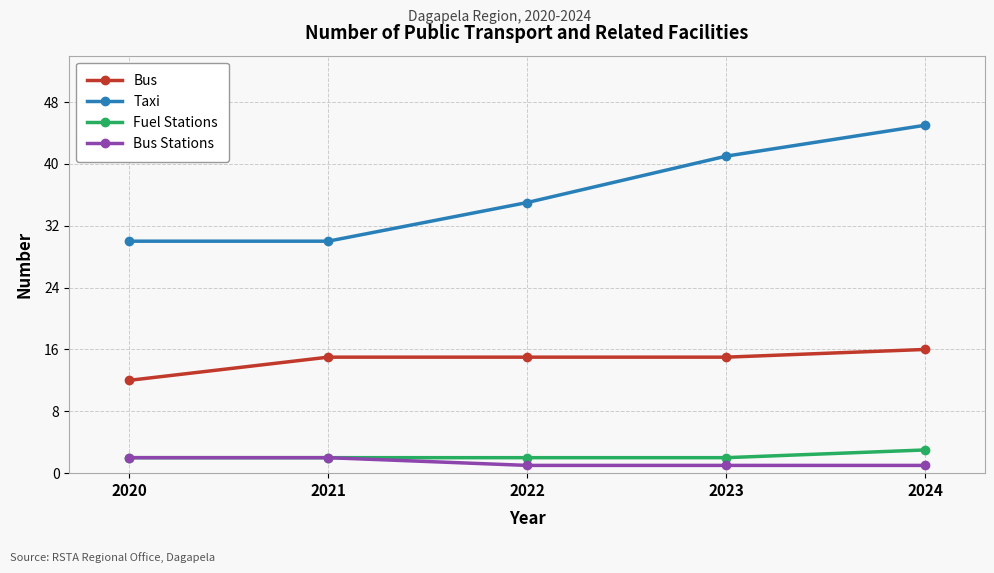

At which category is the sum across all series the highest?

2024